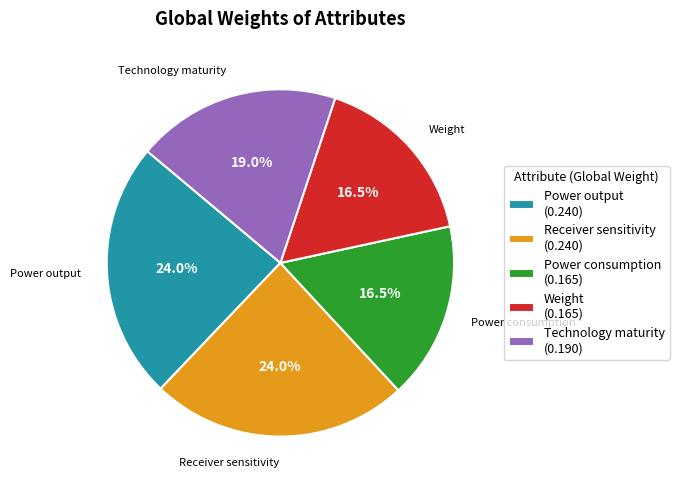

Is Power consumption the majority of the pie?

No